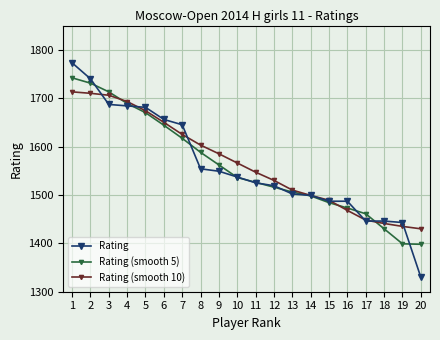

What is the approximate value of Rating (smooth 10) at 17, to the nearest 50?

1450